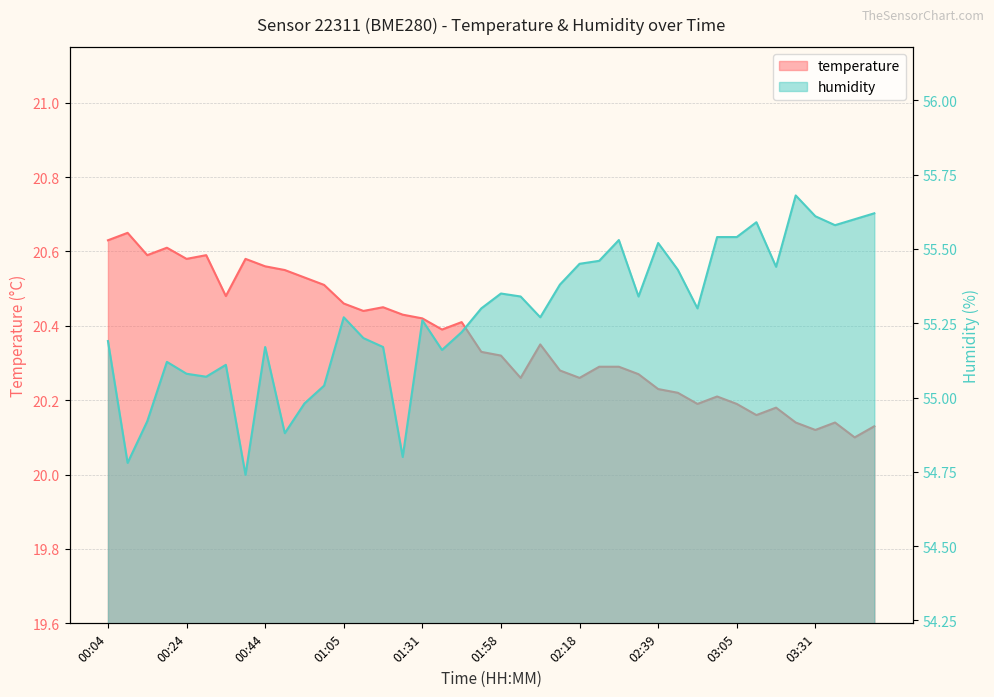

How many distinct data groups are displayed?

2